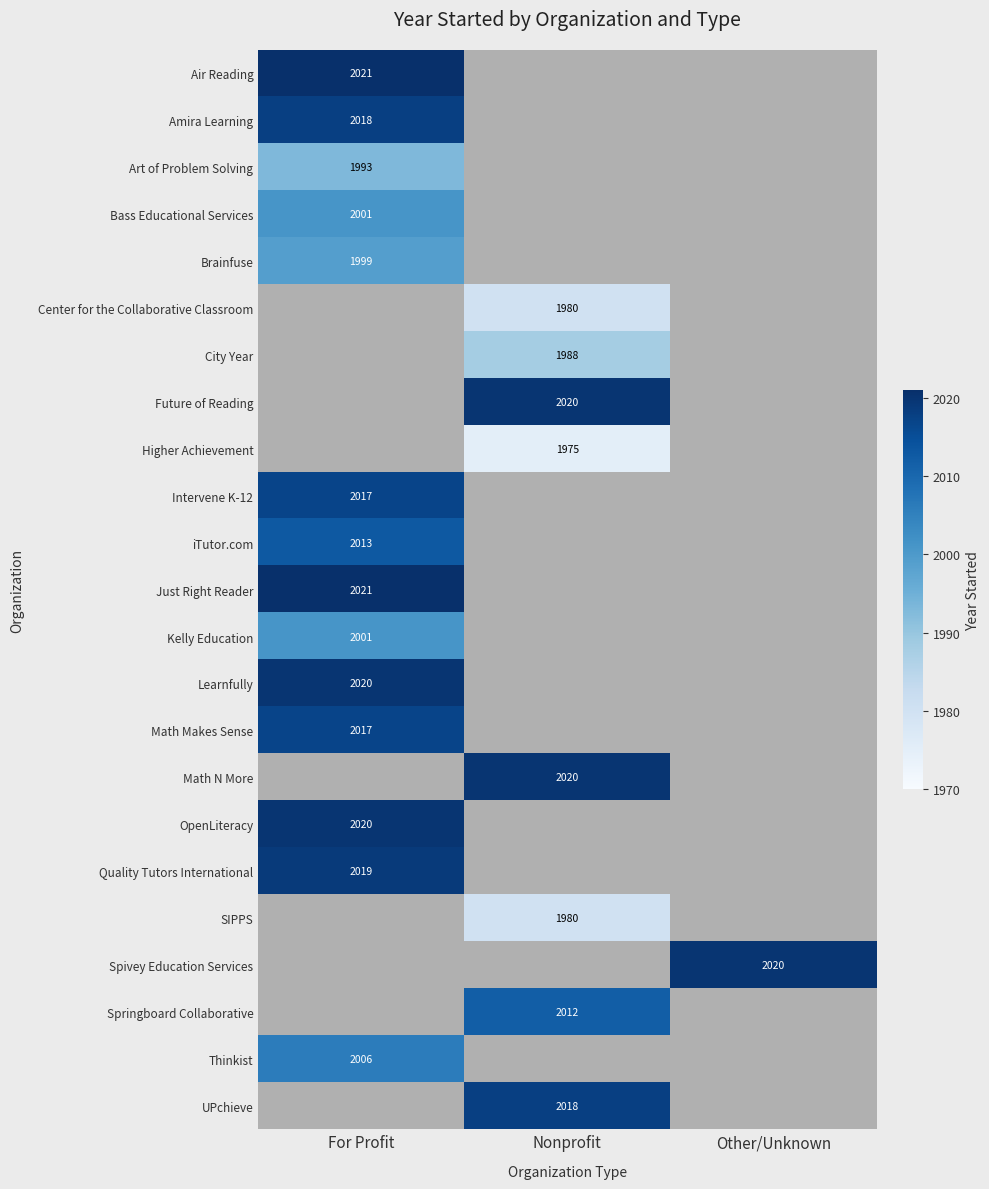

Is it true that Springboard Collaborative equals 2012 at Nonprofit?

True